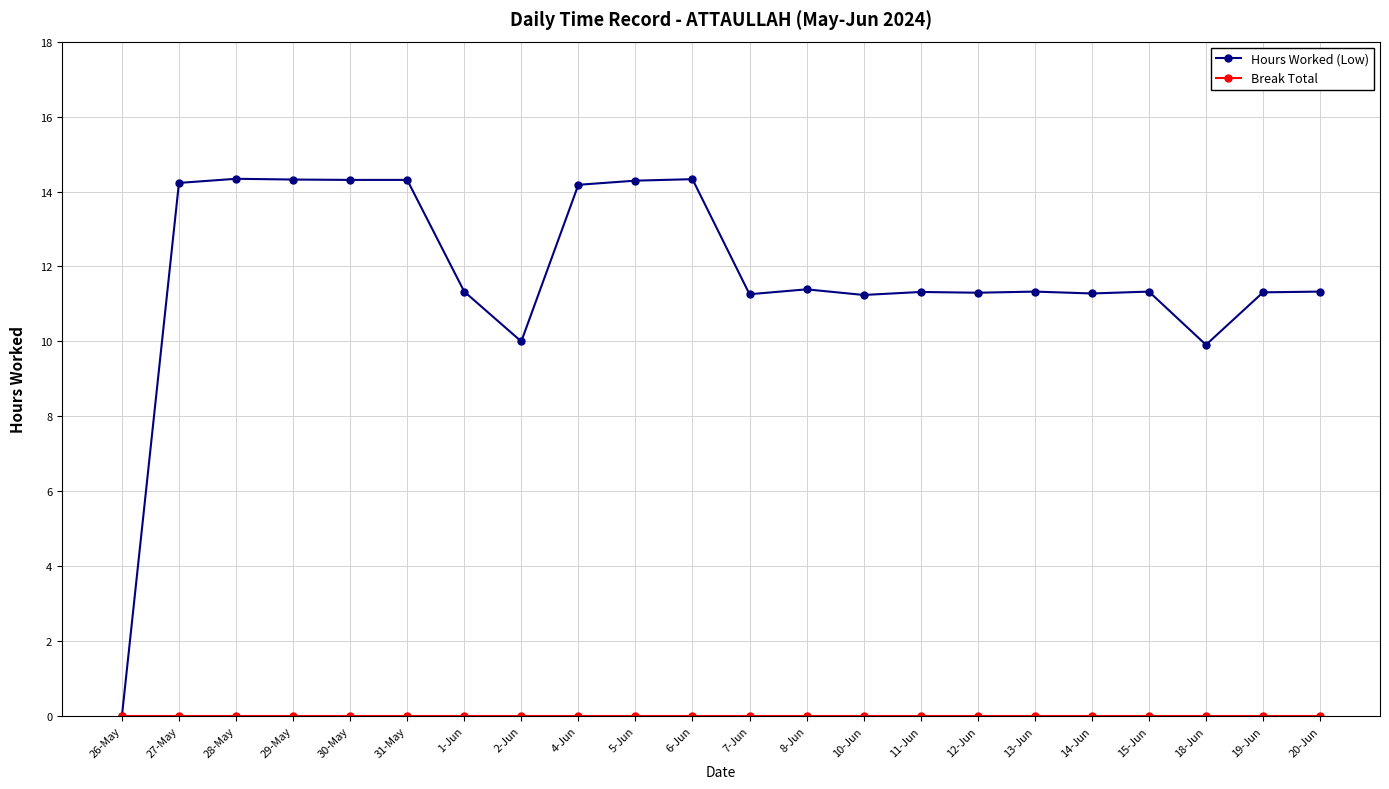

The Hours Worked (Low) series shows 19.3 at 1-Jun. True or false?

False